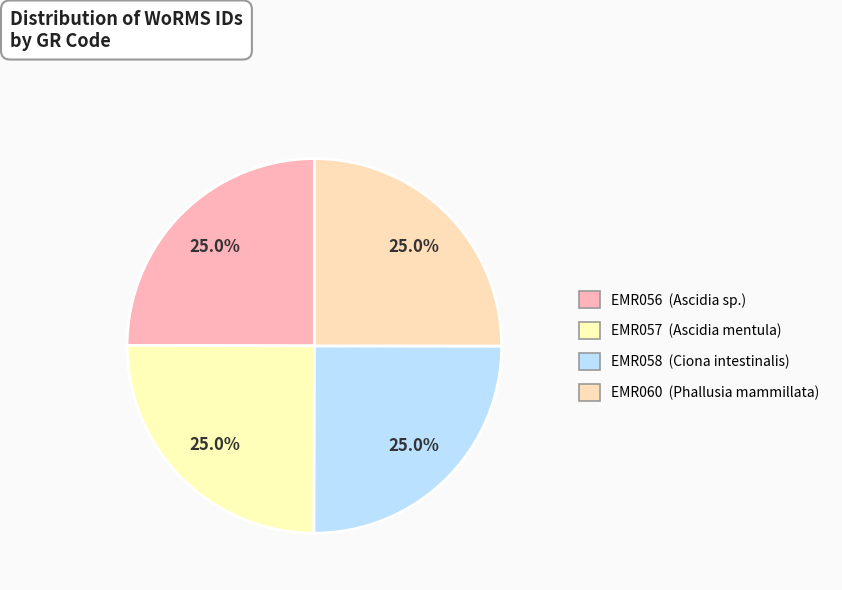

Which category has the biggest portion of the pie?

EMR058